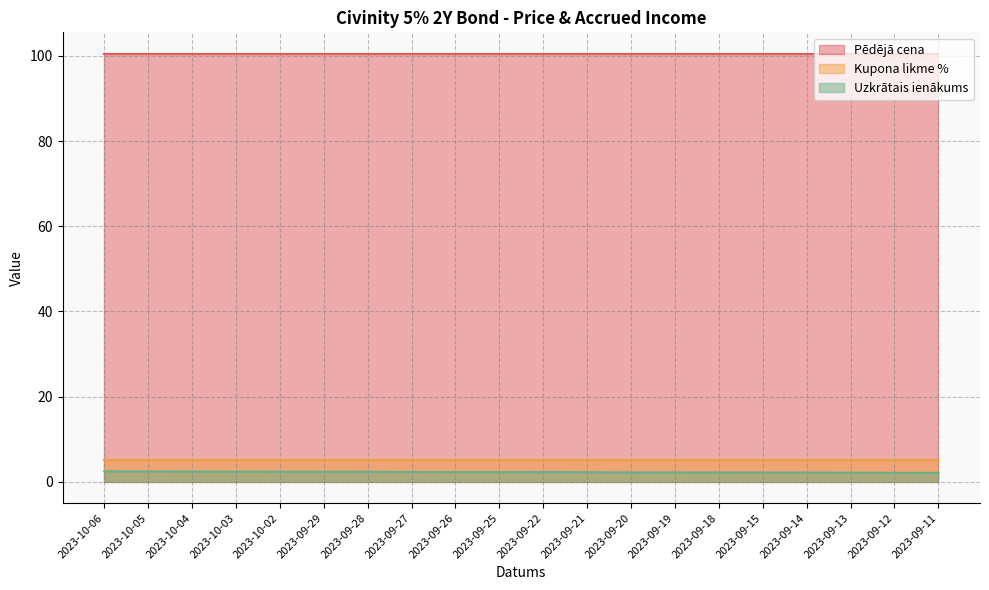

Which has a higher value, 2023-09-20 or 2023-09-27?

2023-09-20